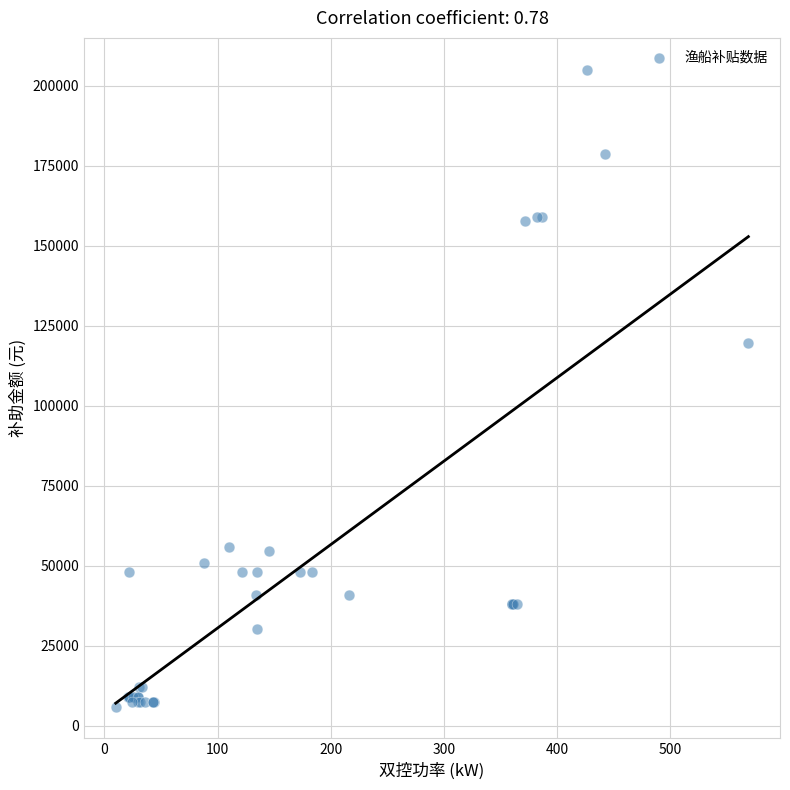

What Y value in the scatter plot is closest to 105500?

119500.0